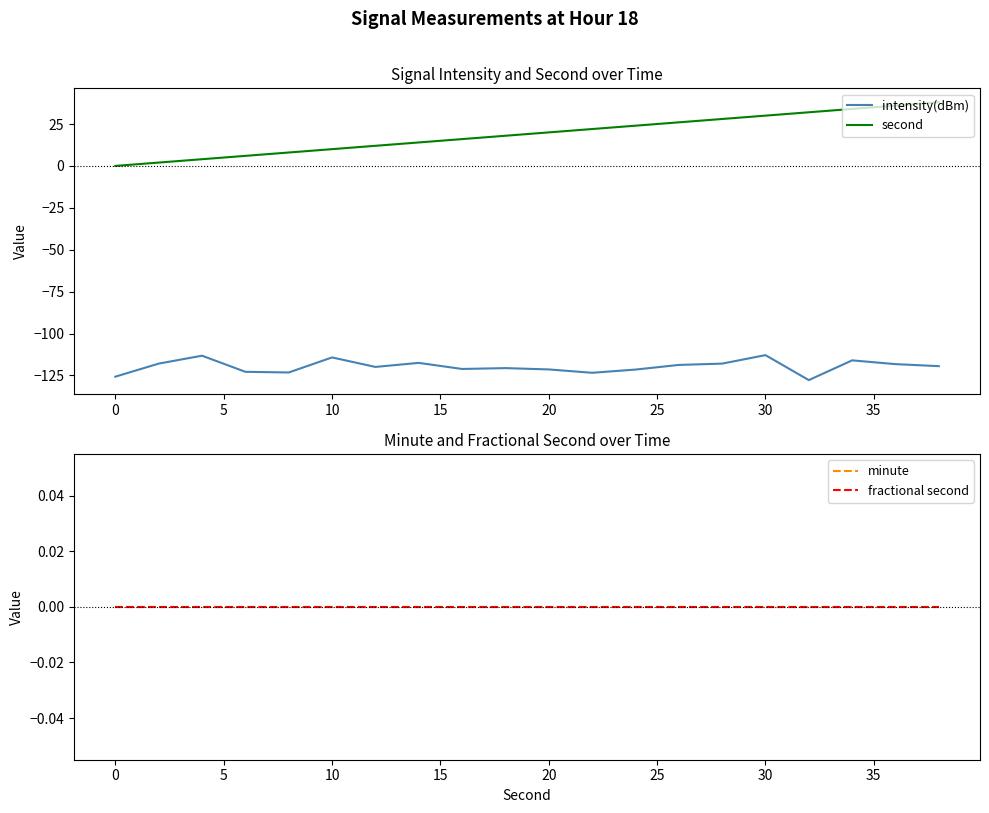

The value of intensity(dBm) at 20 is -189.4. True or false?

False